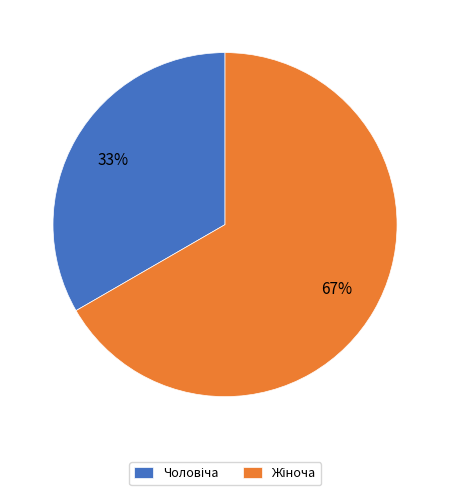

Is there a majority slice in this chart?

Yes